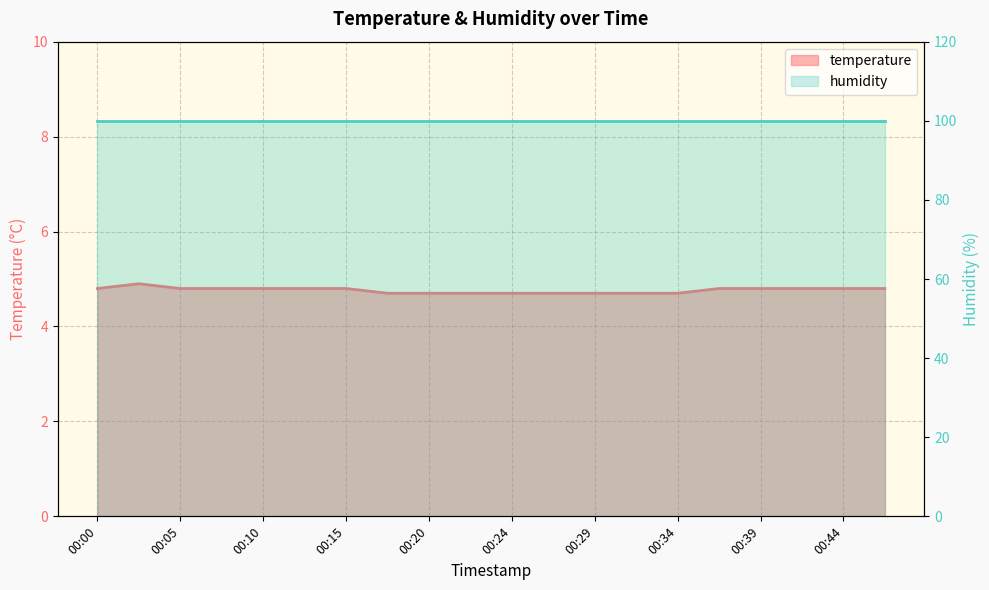

Reading right to left, what are all the values shown in this chart?

4.8	4.8	4.8	4.8	4.8	4.7	4.7	4.7	4.7	4.7	4.7	4.7	4.7	4.8	4.8	4.8	4.8	4.8	4.9	4.8